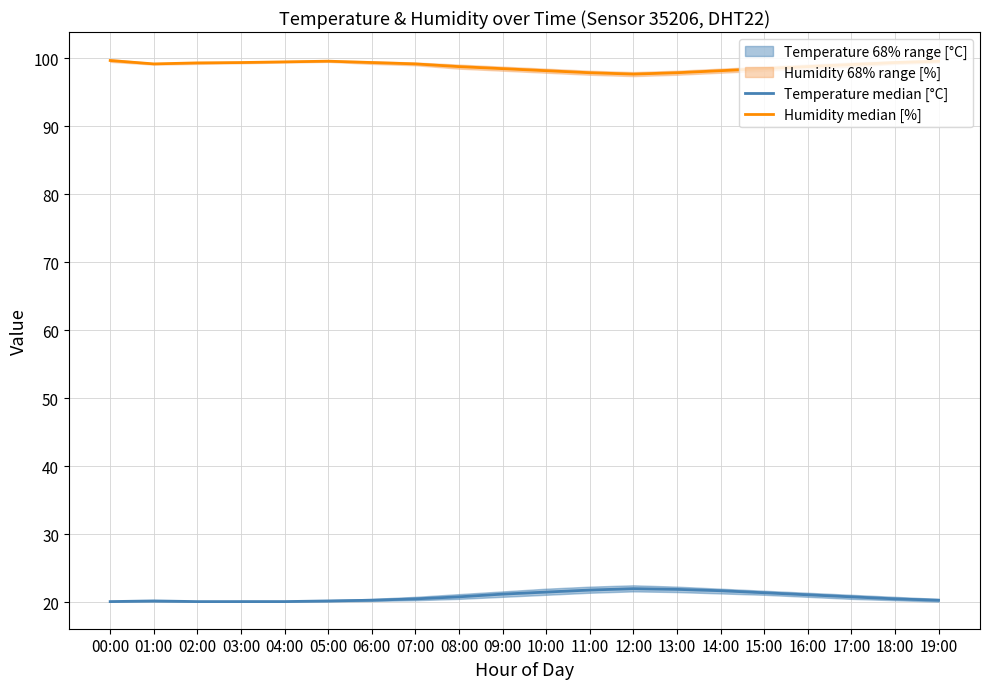

What is the sum of all Temperature median [°C] values?

416.6